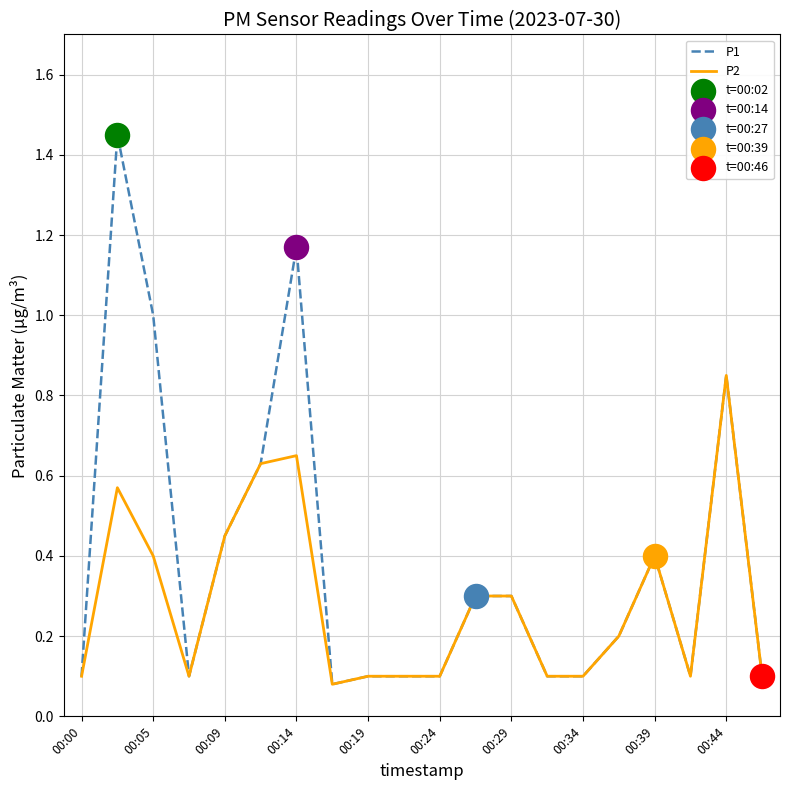

Which series has the largest range (max minus min)?

P1